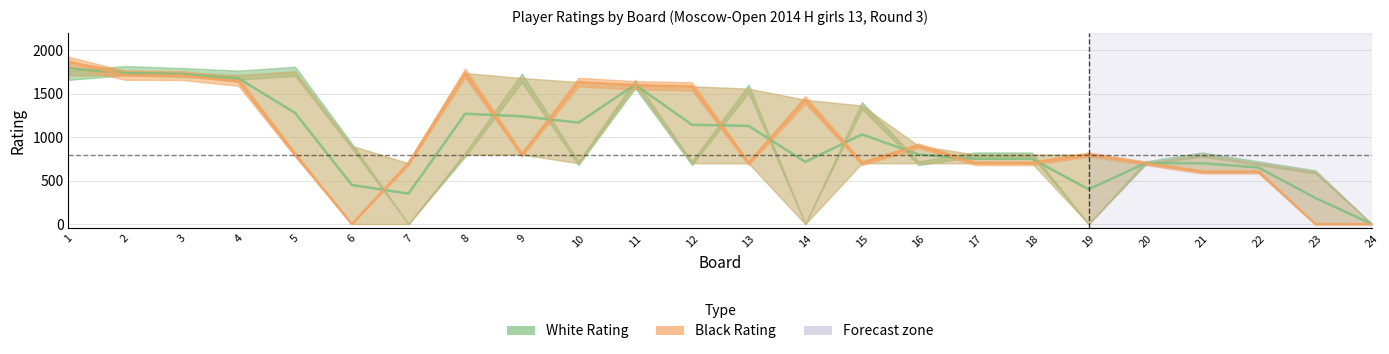

Which series has the largest range (max minus min)?

Black Rating